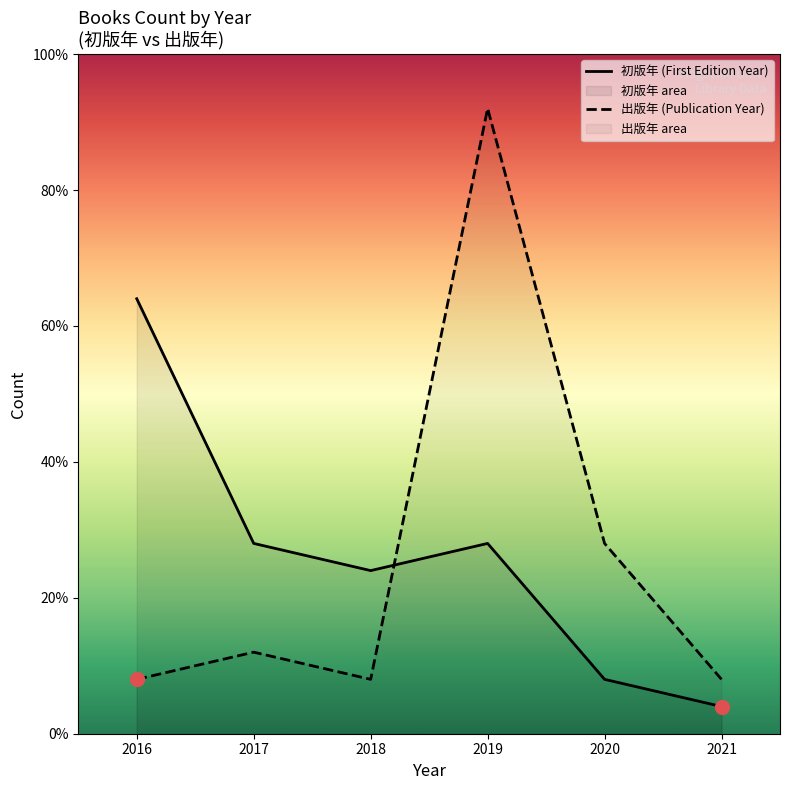

List the series in order of their peak value, highest first.

出版年 (Publication Year), 初版年 (First Edition Year)